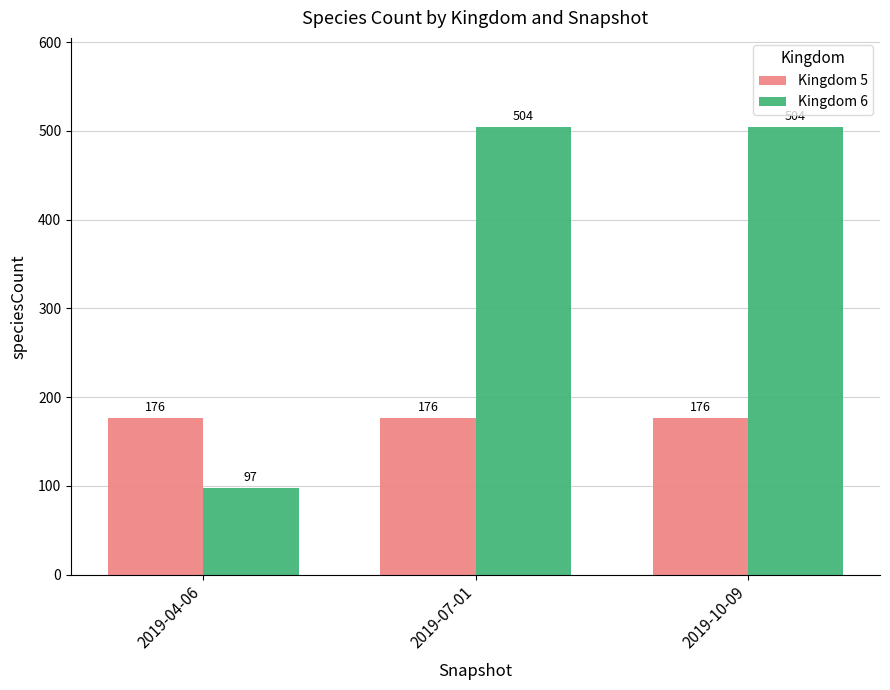

Reading left to right, what are all the values shown in this chart?

Kingdom 5: 2019-04-06=176	2019-07-01=176	2019-10-09=176
Kingdom 6: 2019-04-06=97	2019-07-01=504	2019-10-09=504